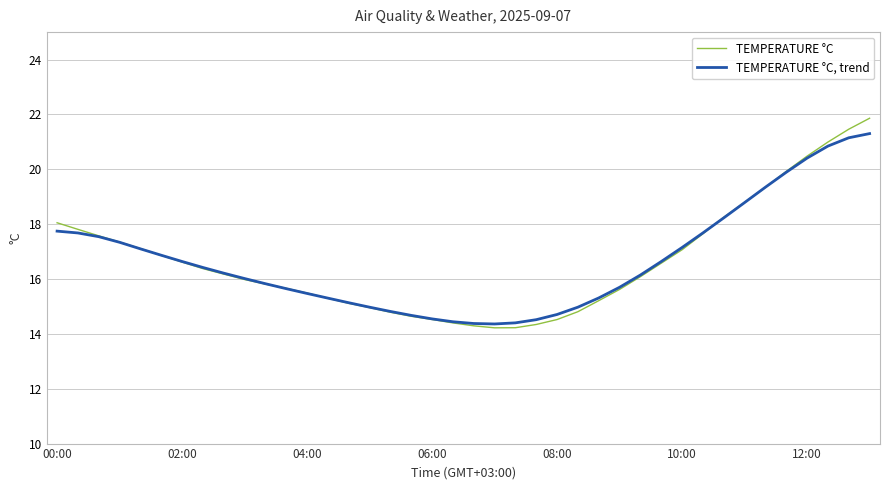

Rank the series by their maximum value, from lowest to highest.

TEMPERATURE °C, trend, TEMPERATURE °C